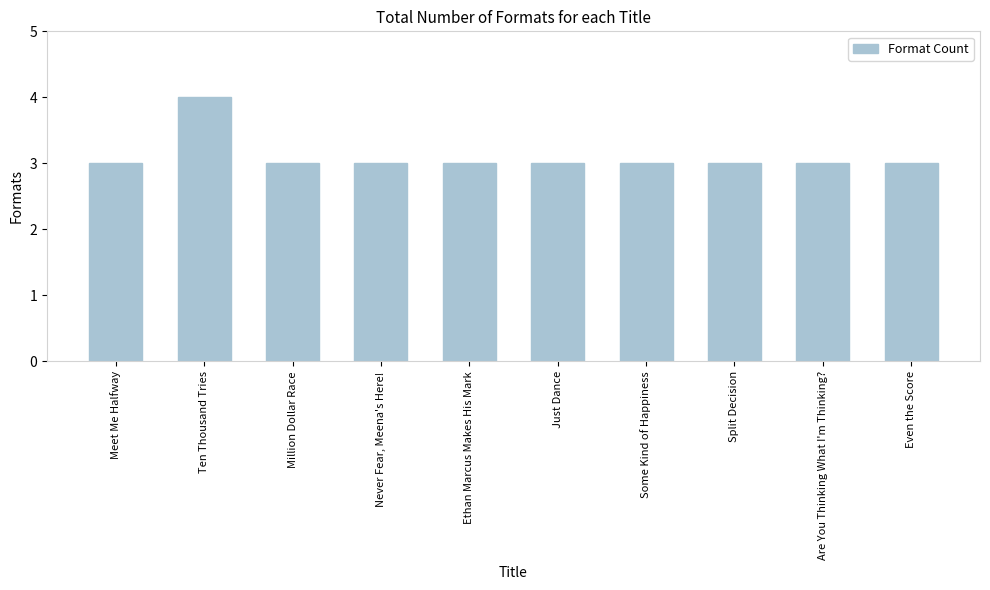

Approximately how many times larger is the value at Meet Me Halfway compared to Are You Thinking What I'm Thinking??

1.0